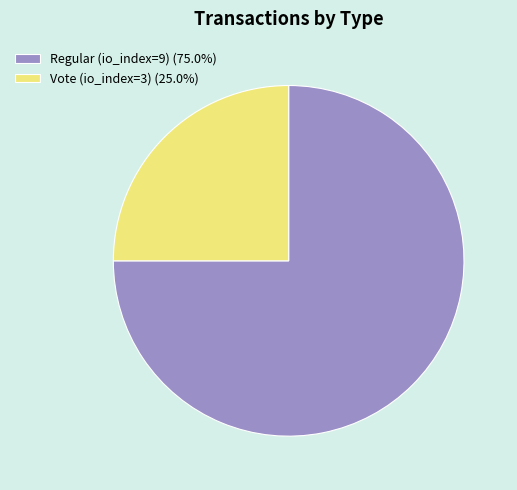

Combined, do Regular (io_index=9) (75.0%) and Vote (io_index=3) (25.0%) account for over 50%?

Yes